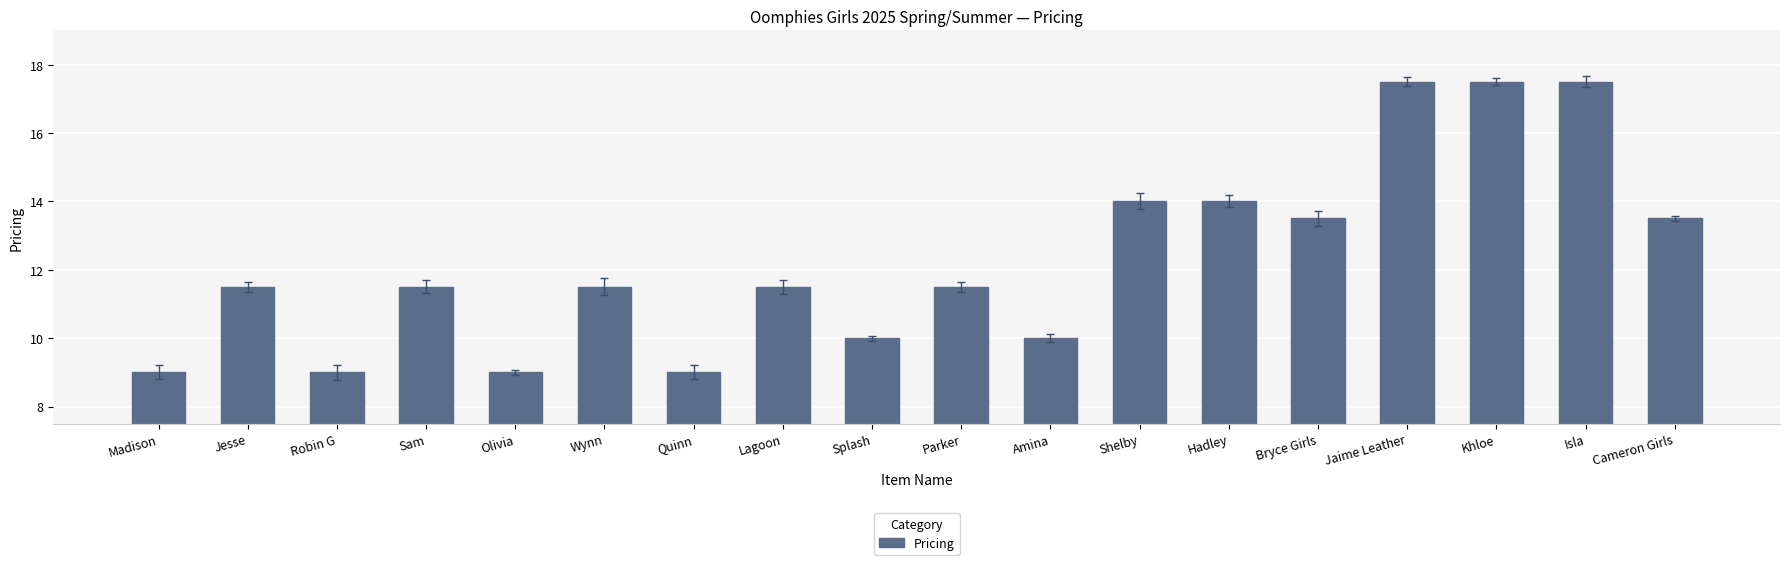

Approximately how many times larger is the value at Wynn compared to Hadley?

0.8